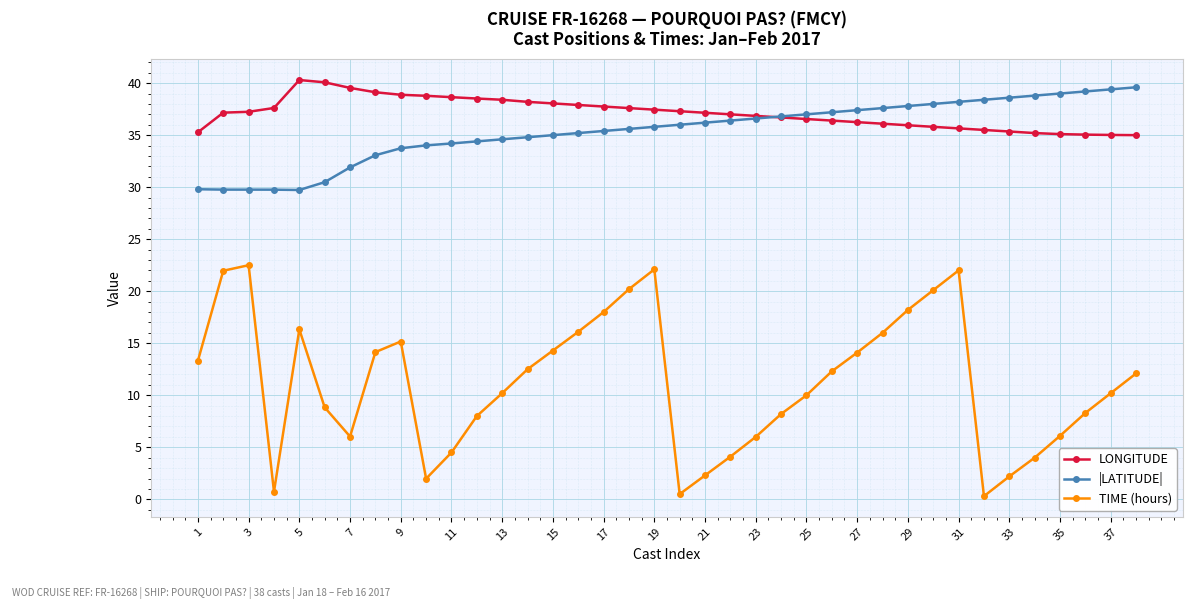

How many intersections are there between |LATITUDE| and LONGITUDE?

1